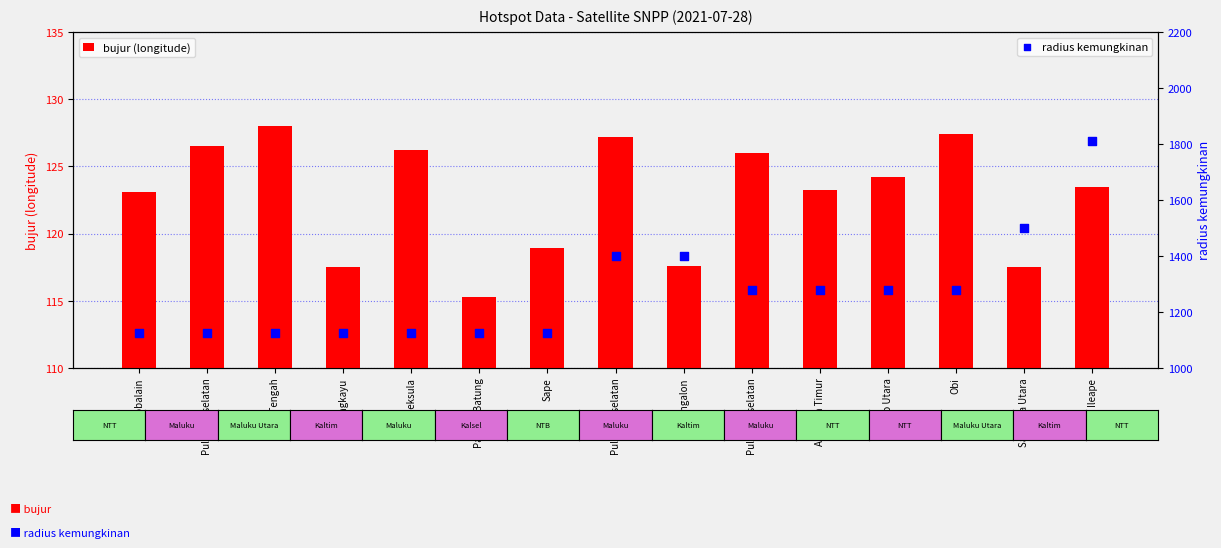

What are all the series names shown in the legend?

bujur (longitude), radius kemungkinan